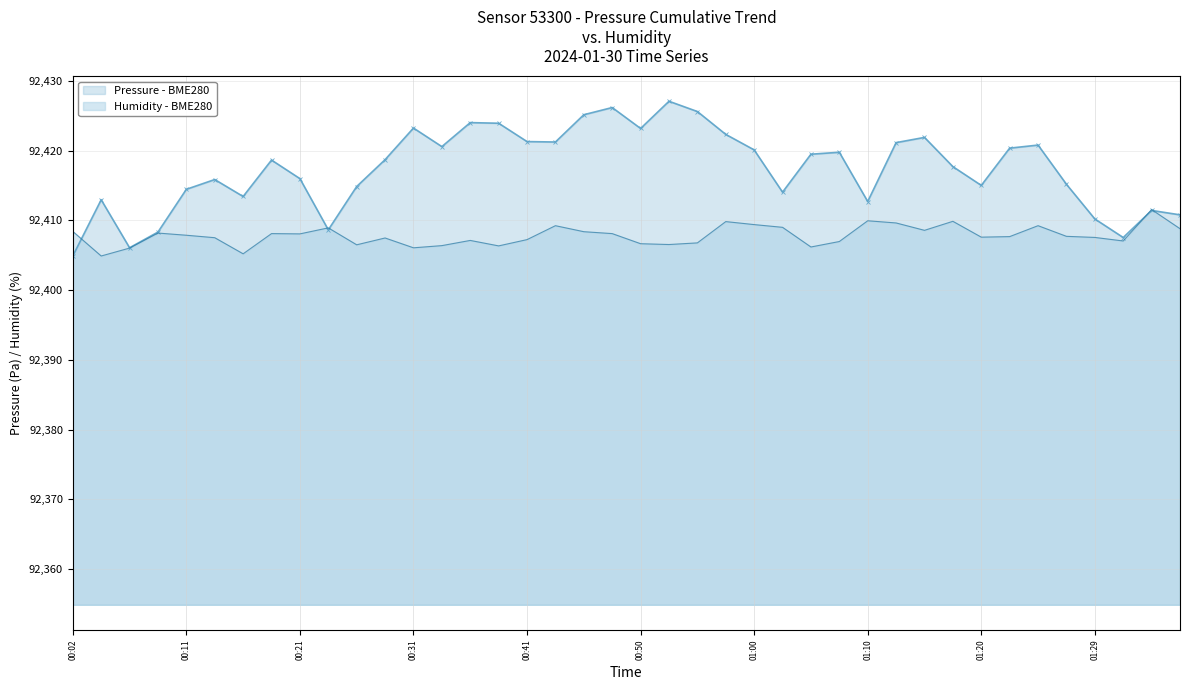

The Humidity - BME280 series shows 133328.5 at 00:11. True or false?

False